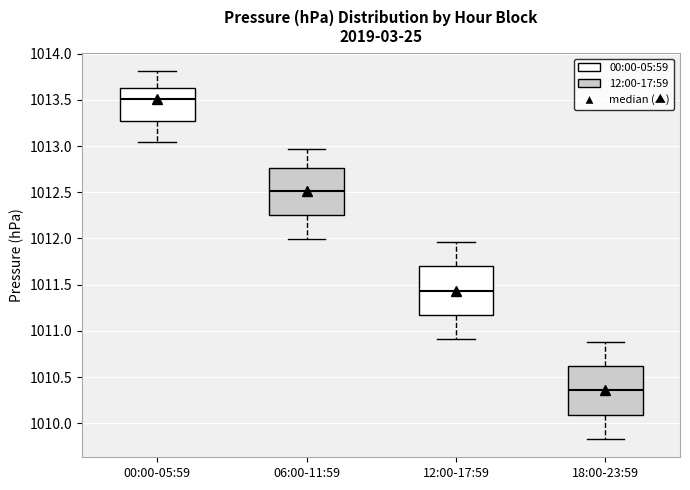

Where is the lower edge of the box for 06:00-11:59 on the y-axis? The values are not printed on the chart, so give them approximately, as read against the axis.

1012.25